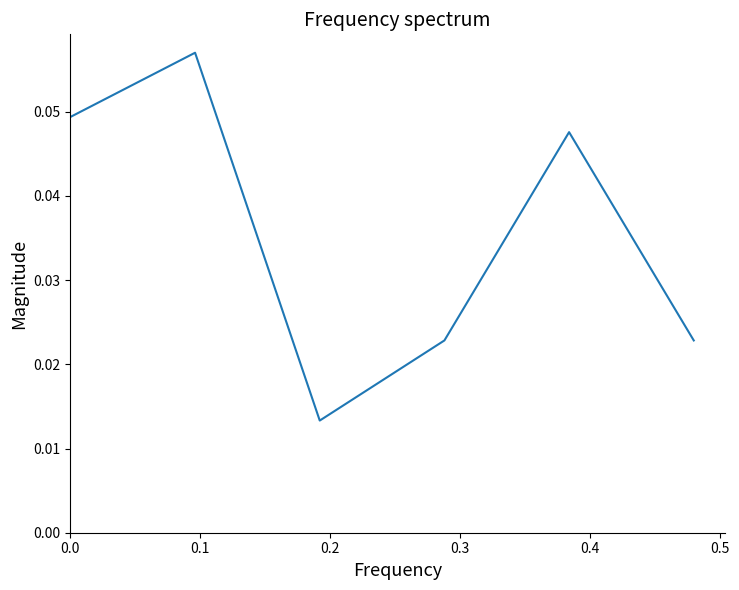

True or false: the data has more than 1 interior local peaks.

True